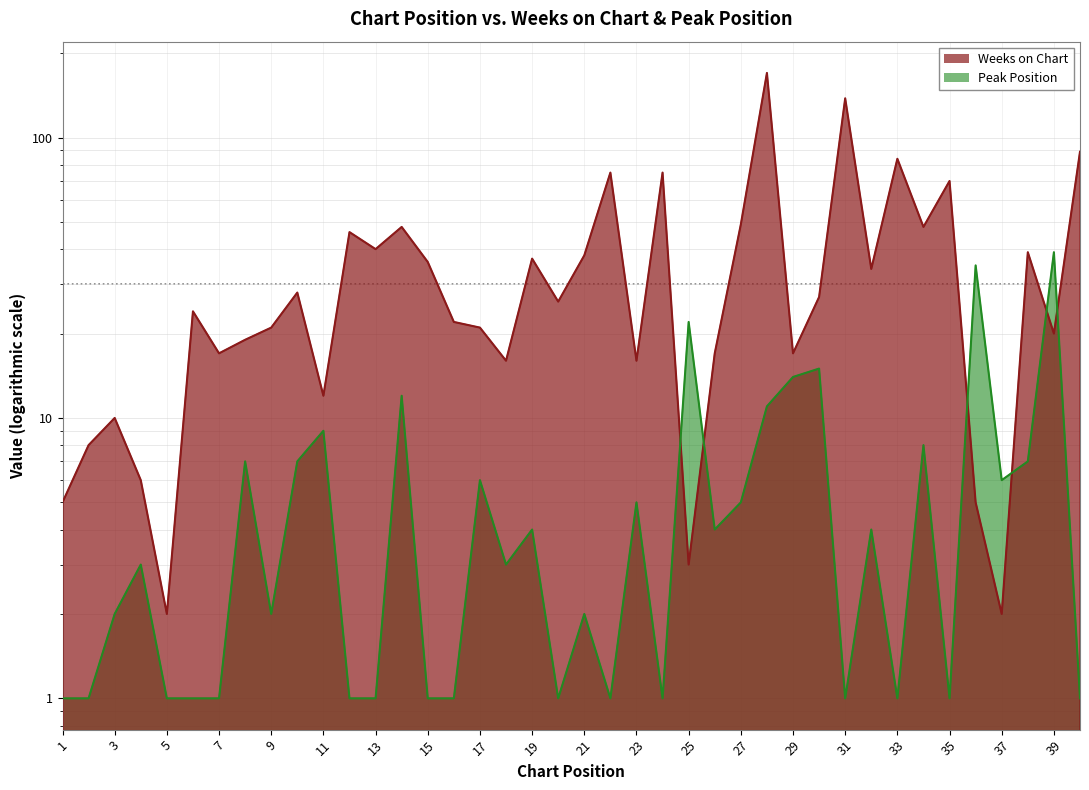

Which category has the highest value in the Peak Position series?

39